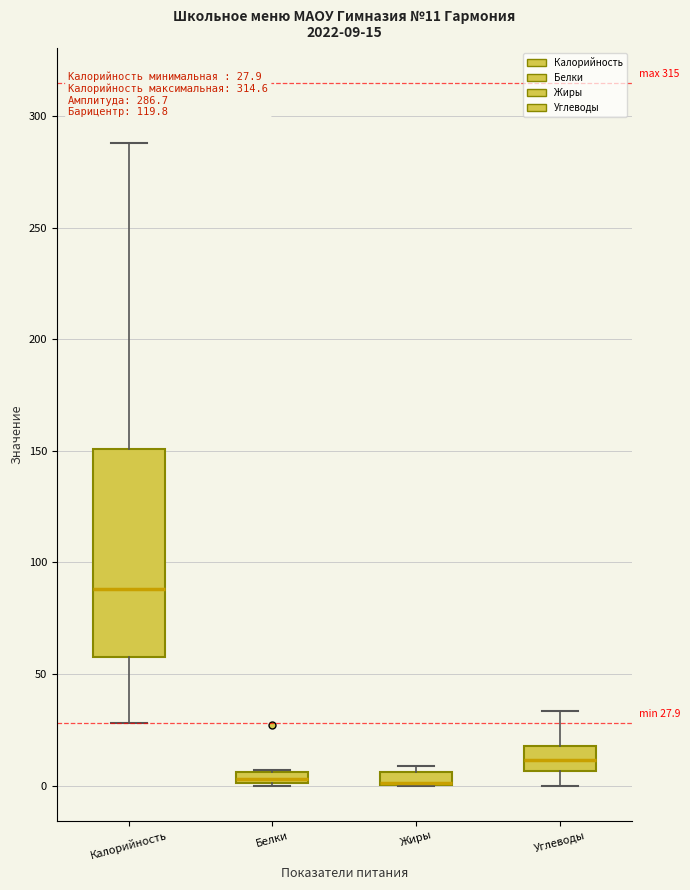

Comparing the boxes themselves (not the whiskers), which one is the tallest?

Калорийность